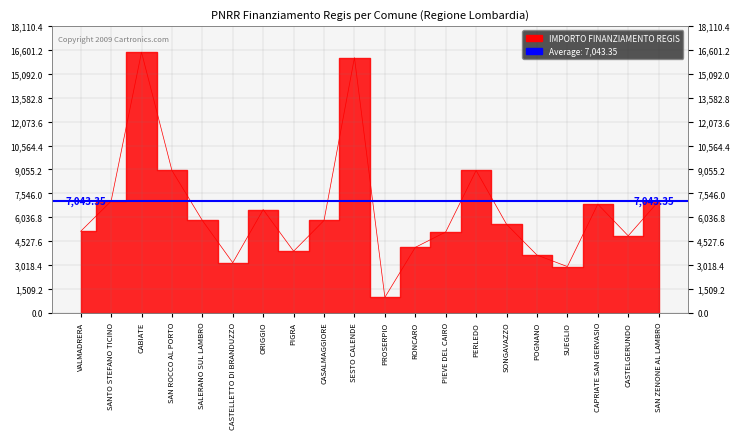

What is the label of the 13th point from the left?

PIEVE DEL CAIRO